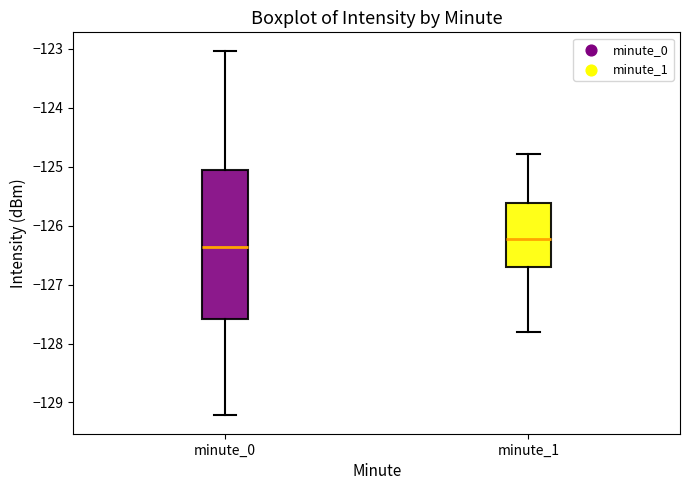

Reading left to right, transcribe this box plot: for each box, give where its median line is, the range the box spans, and where its two whiskers end, as read against the y-axis. The values are not printed on the chart, so give them approximately, as read against the axis.

minute_0: median -126.4, box -127.6 to -125.1, whiskers -129.2 to -123.0
minute_1: median -126.2, box -126.7 to -125.6, whiskers -127.8 to -124.8